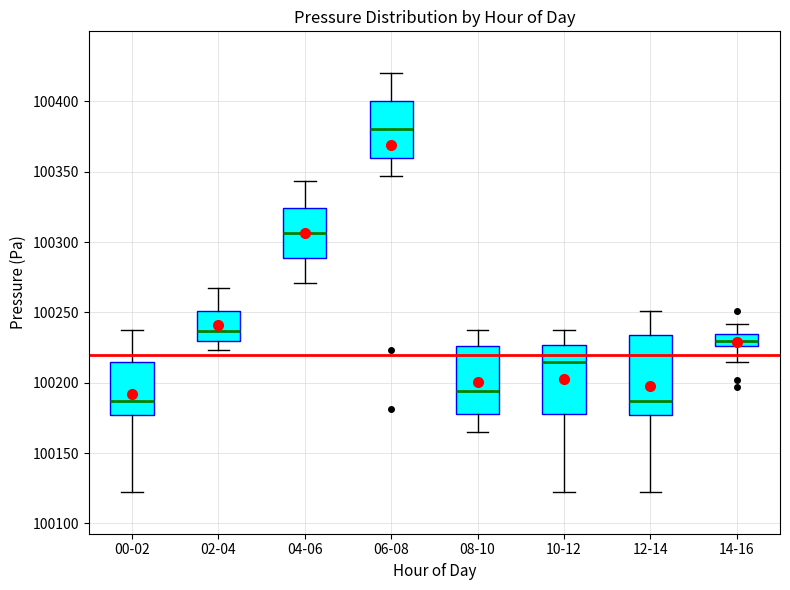

Comparing the boxes themselves (not the whiskers), which one is the tallest?

12-14